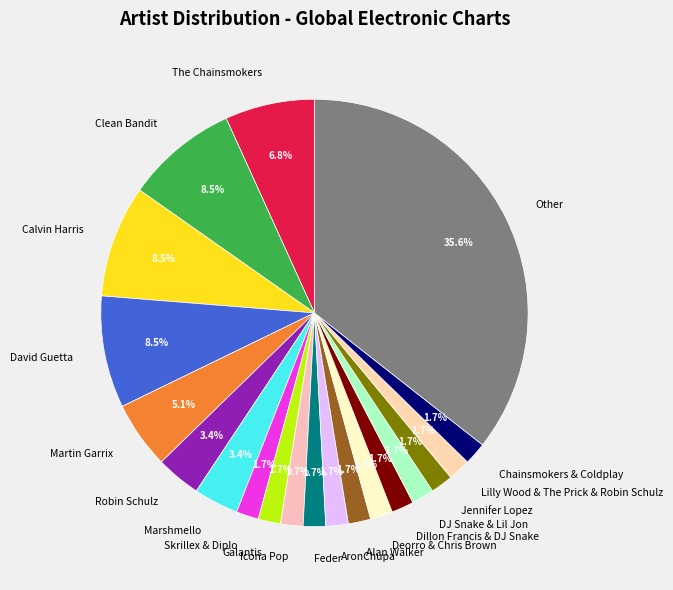

What is the total percentage of Alan Walker and Clean Bandit?

10.2%